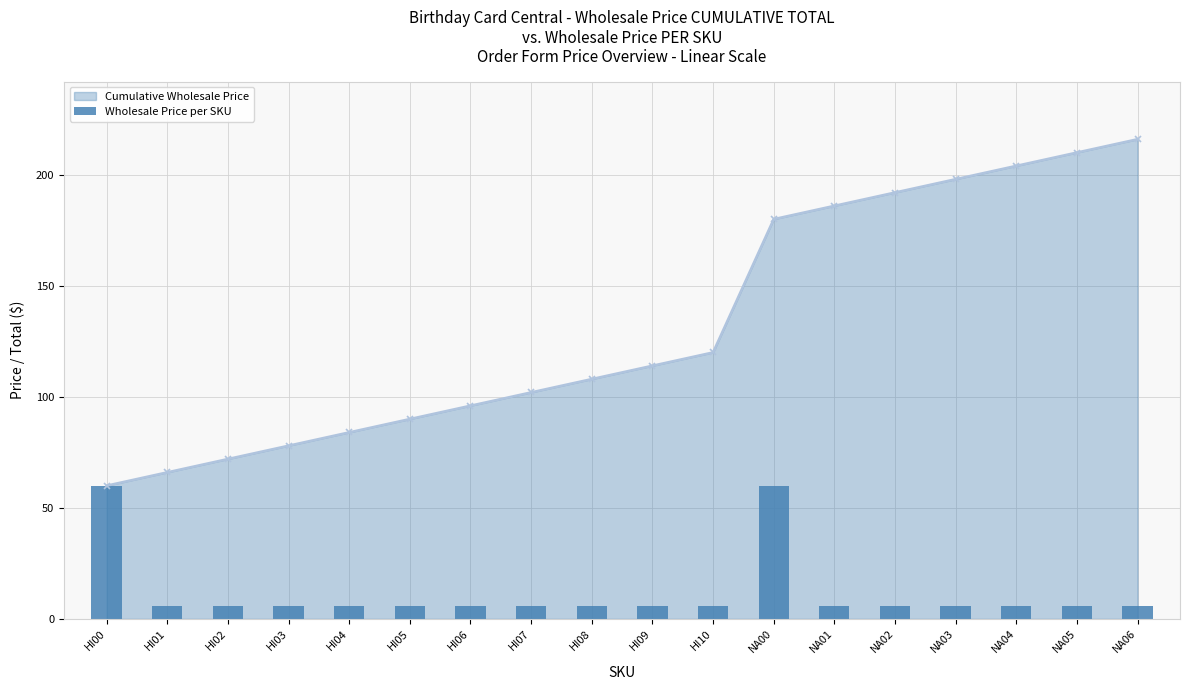

Which label corresponds to the smallest value in the chart?

HI01